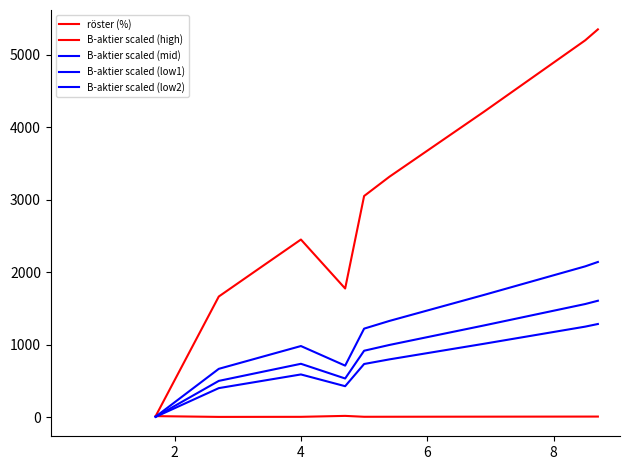

How many lines are shown in the chart?

5